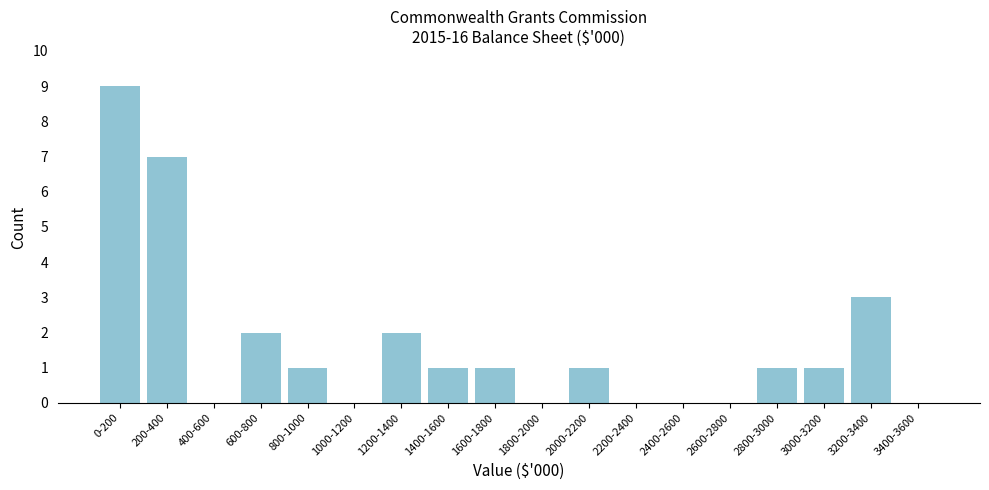

Reading left to right, extract all data points from this chart.

0-200=9	200-400=7	400-600=0	600-800=2	800-1000=1	1000-1200=0	1200-1400=2	1400-1600=1	1600-1800=1	1800-2000=0	2000-2200=1	2200-2400=0	2400-2600=0	2600-2800=0	2800-3000=1	3000-3200=1	3200-3400=3	3400-3600=0